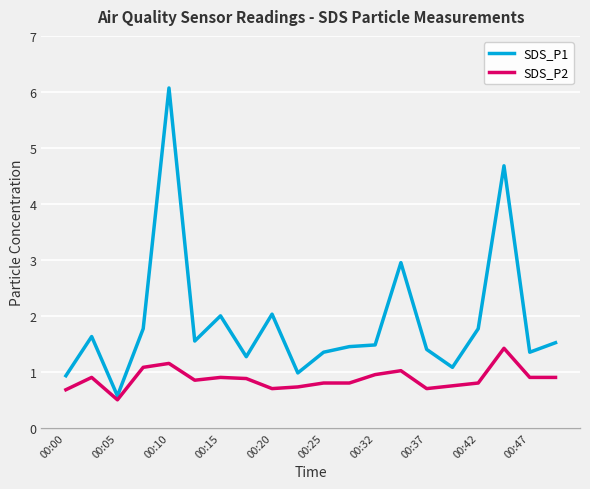

What is the difference between the maximum and minimum values in the SDS_P2 series?

0.9